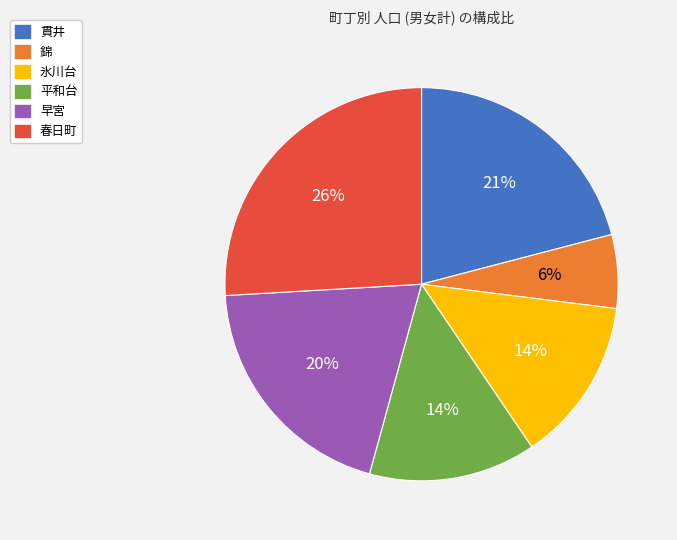

Is the sum of 春日町 and 早宮 greater than half?

No